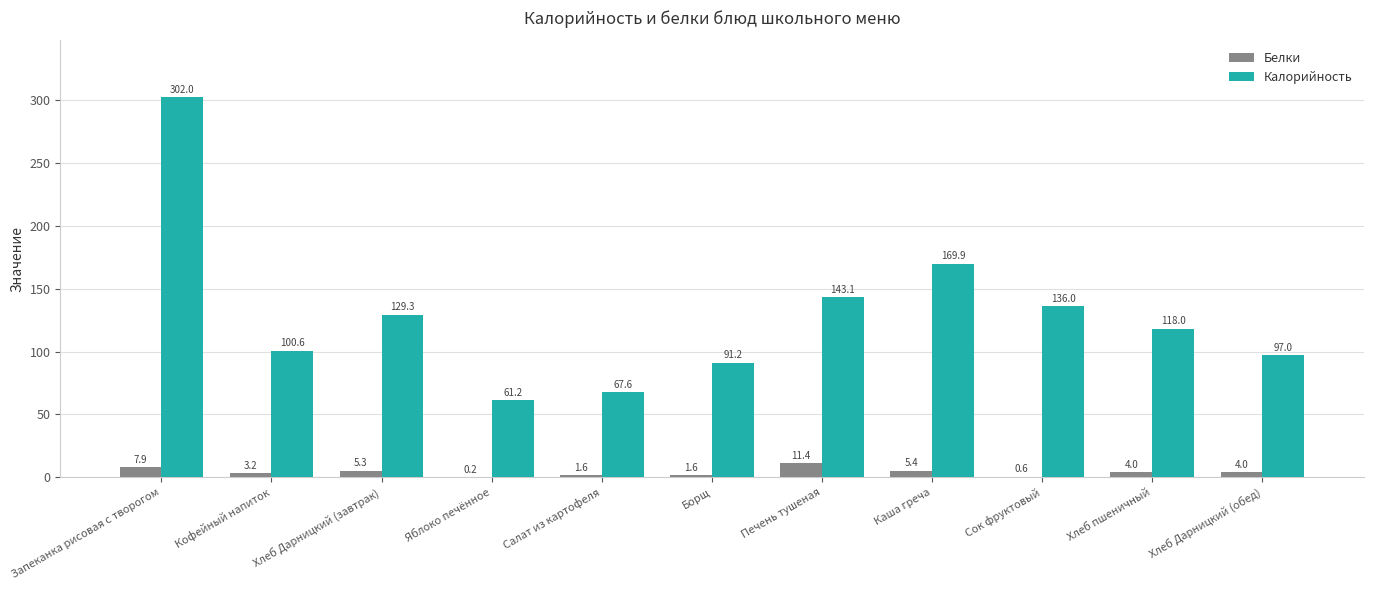

What is the spread (max minus min) of values at Печень тушеная?

131.7